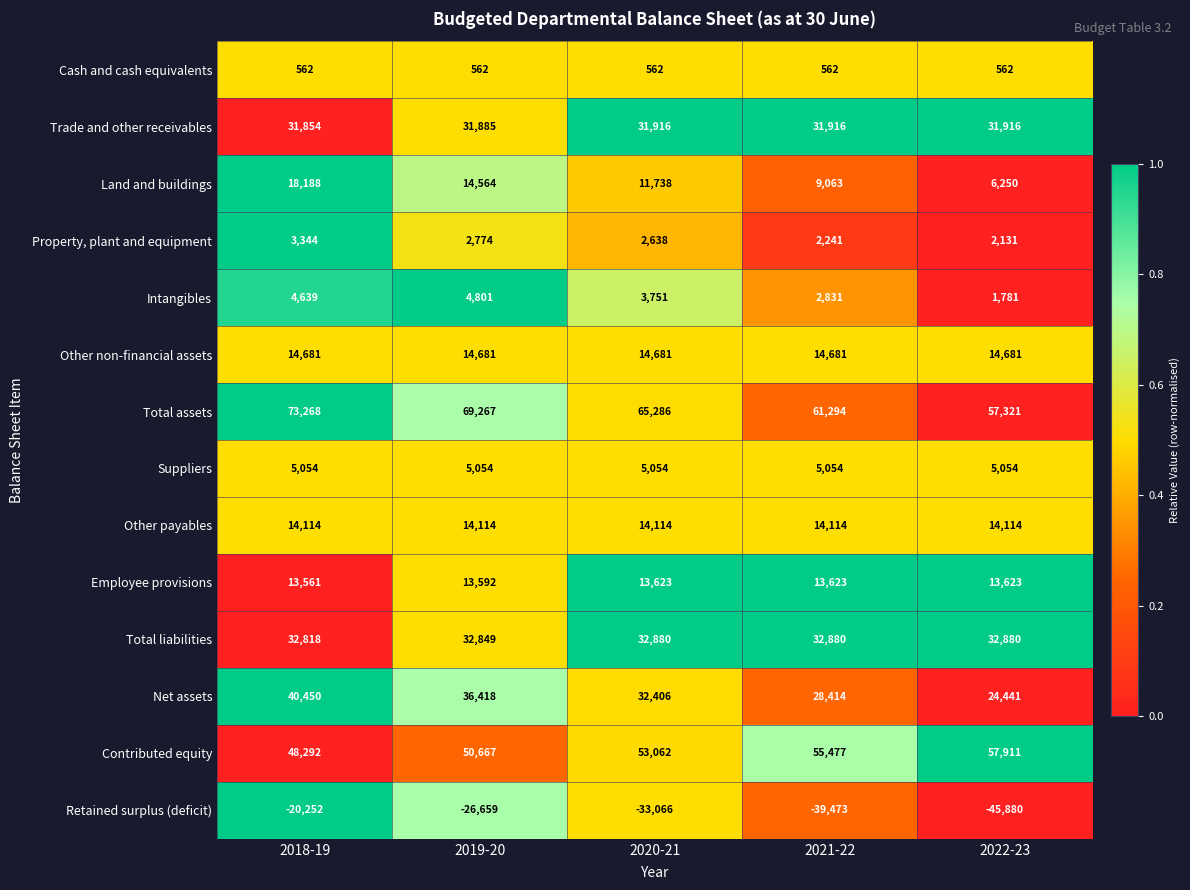

What value does the Suppliers series have at 2019-20?

5054